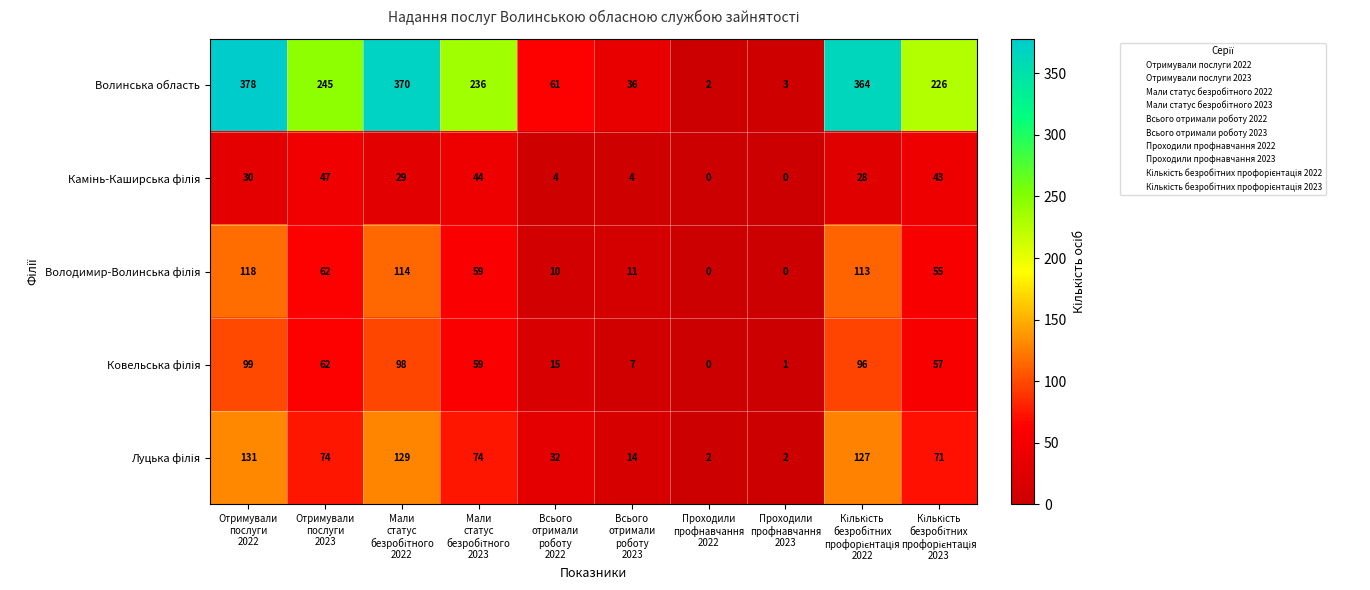

What is the greatest value displayed?

378